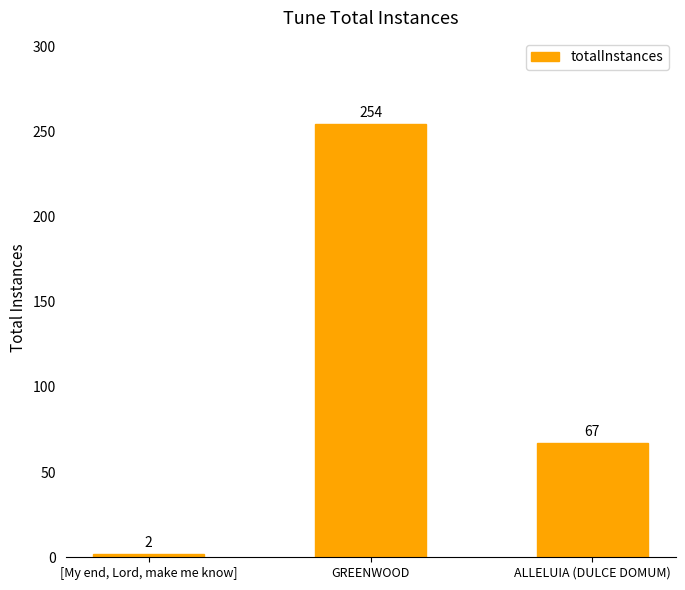

Are the bars horizontal?

No